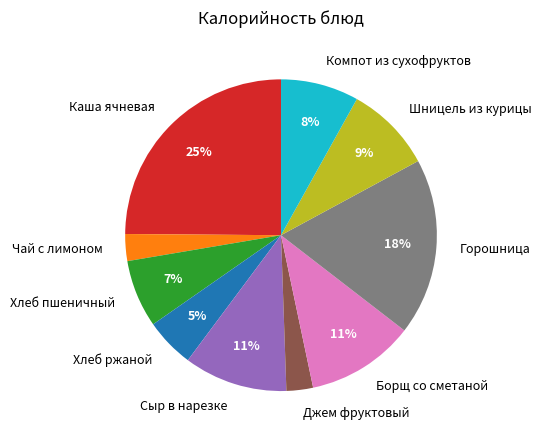

Is Компот из сухофруктов the majority of the pie?

No